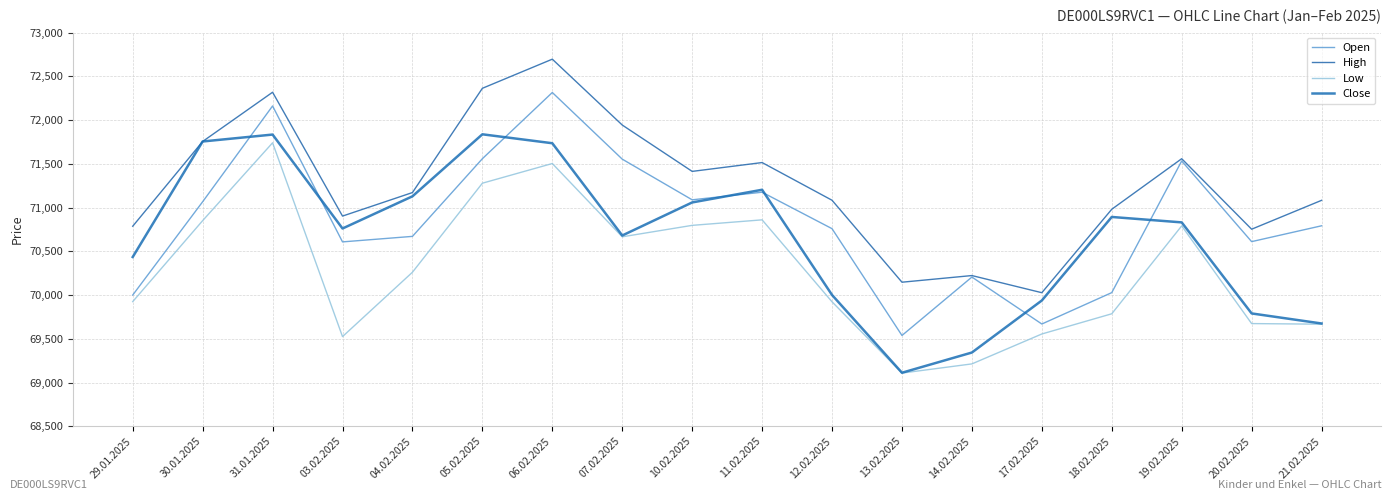

What is the highest value of the High series?

72697